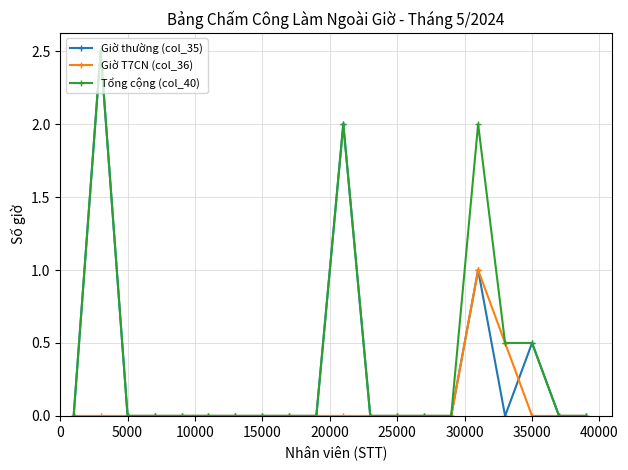

Count the number of data series in this chart.

3